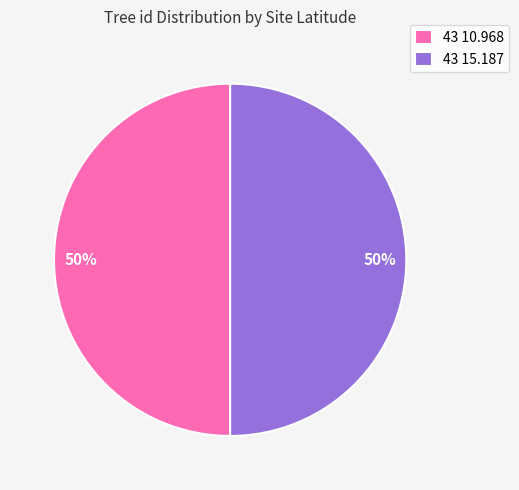

Is it true that 43 15.187 is 63% of the pie?

False